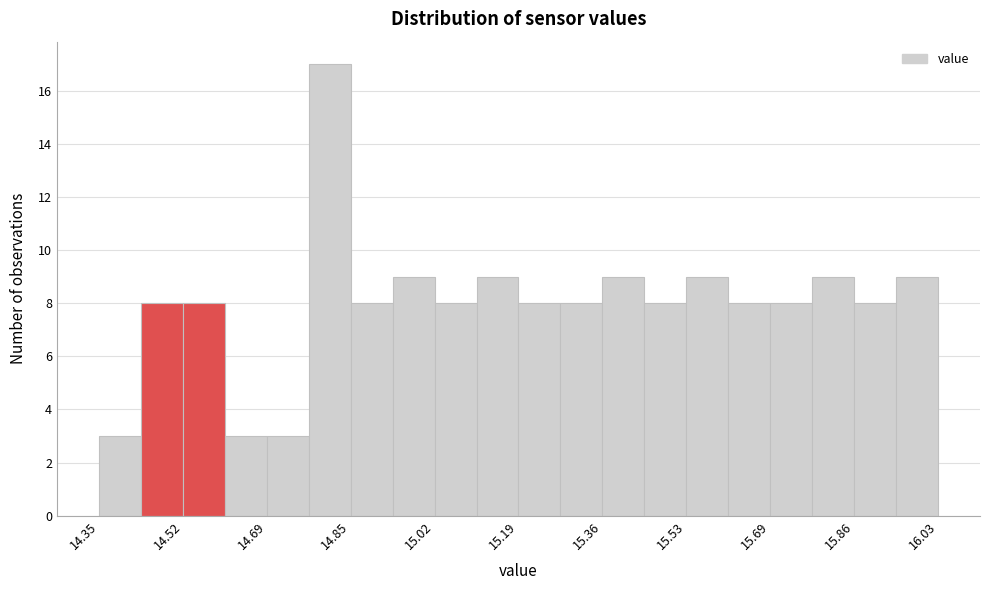

Over which range of the x-axis is the bar tallest?

14.770 to 14.854